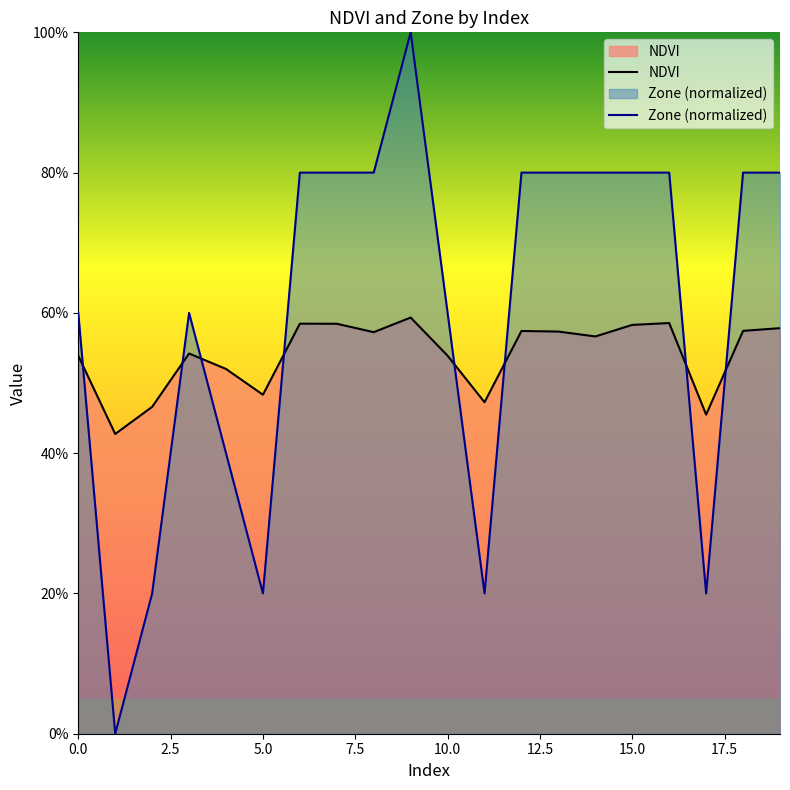

What is the difference between the highest and lowest values at 0.0?

0.1